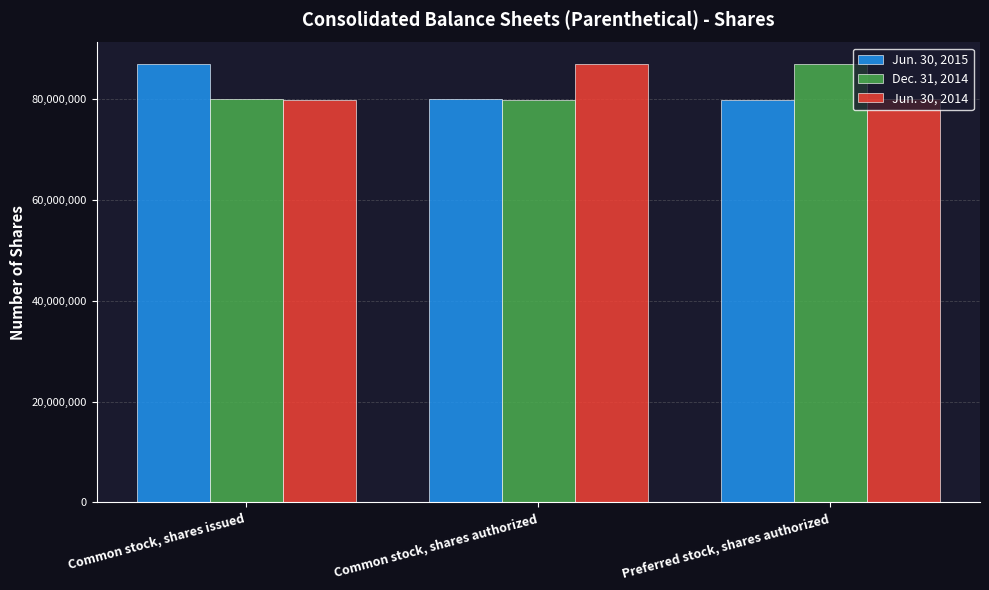

What is the spread (max minus min) of values at Common stock, shares issued?

7149307